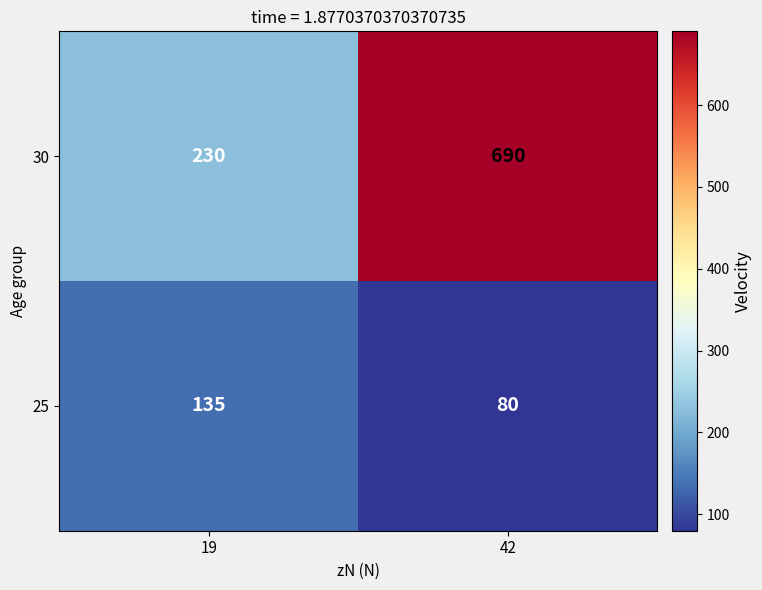

True or false: 25 has a value of 135 at 19.

True